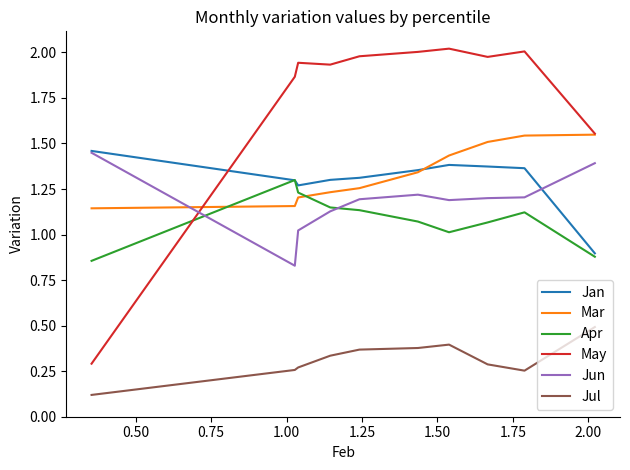

What is the average value of the May series?

1.8